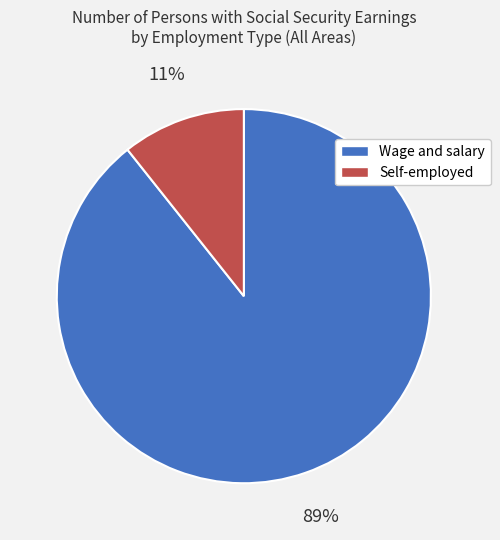

To the nearest percent, what portion does Self-employed represent?

11%